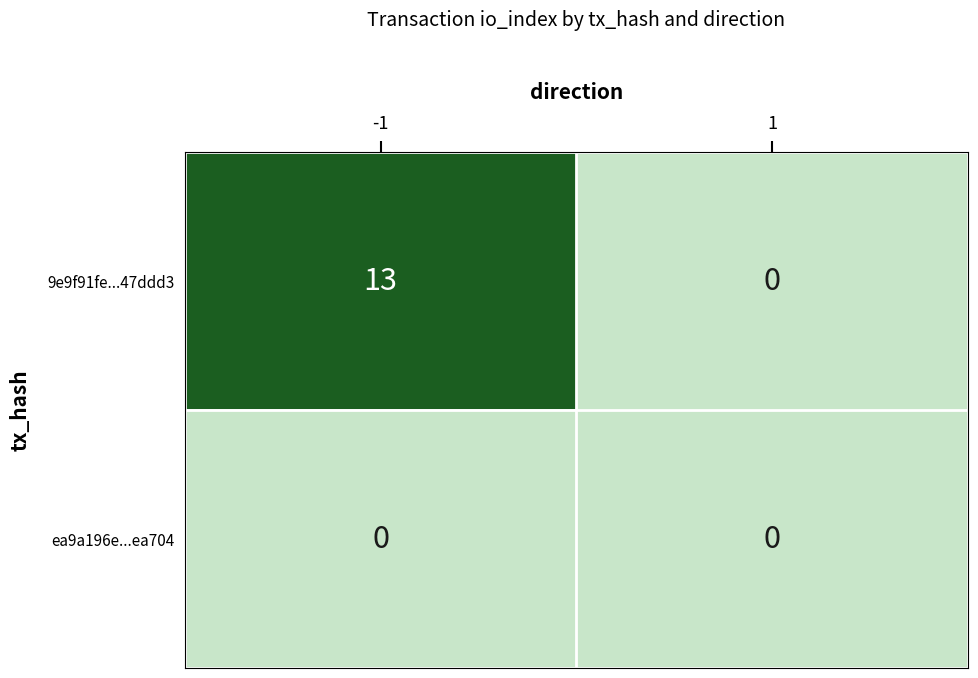

What is the total value across all series at -1?

13